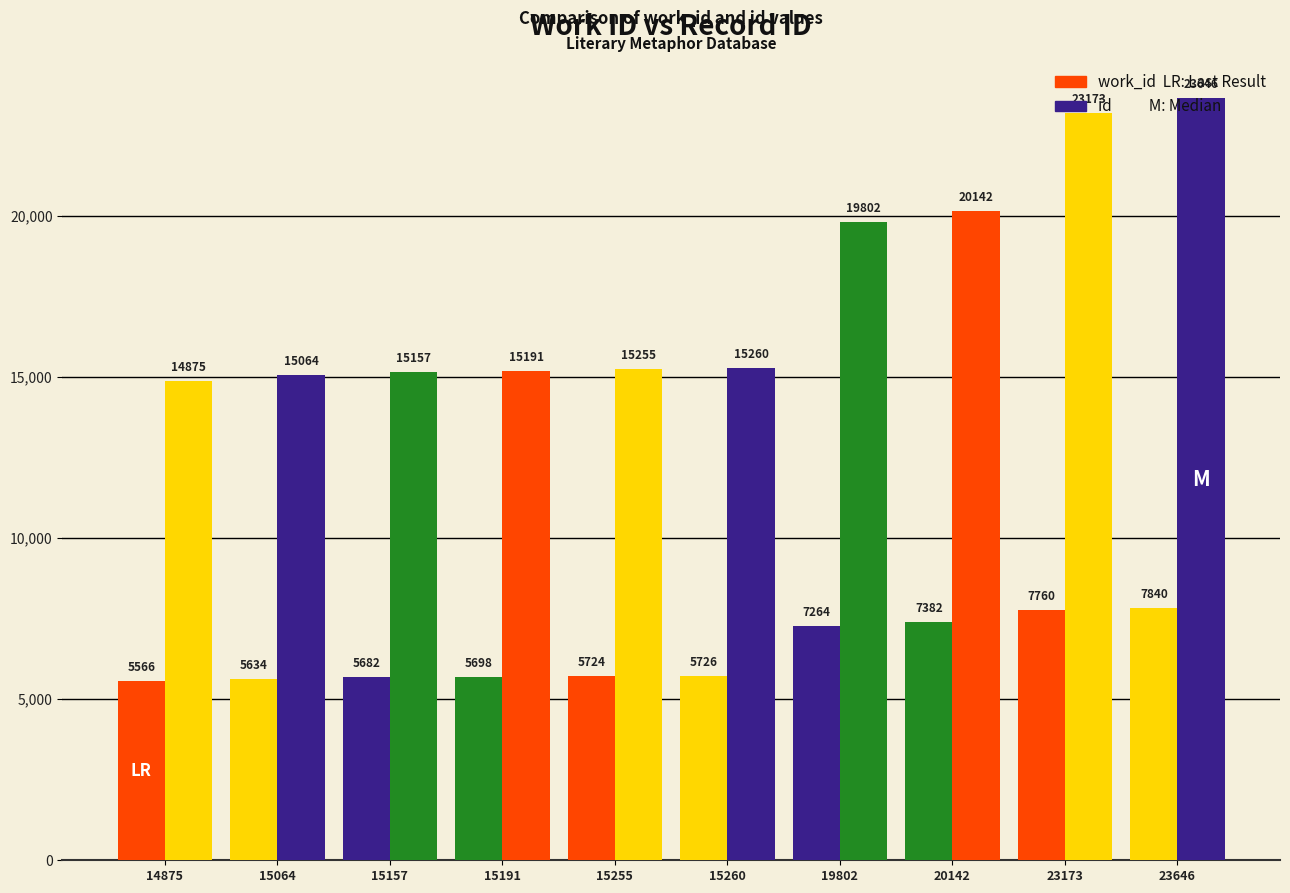

Count the number of data series in this chart.

2